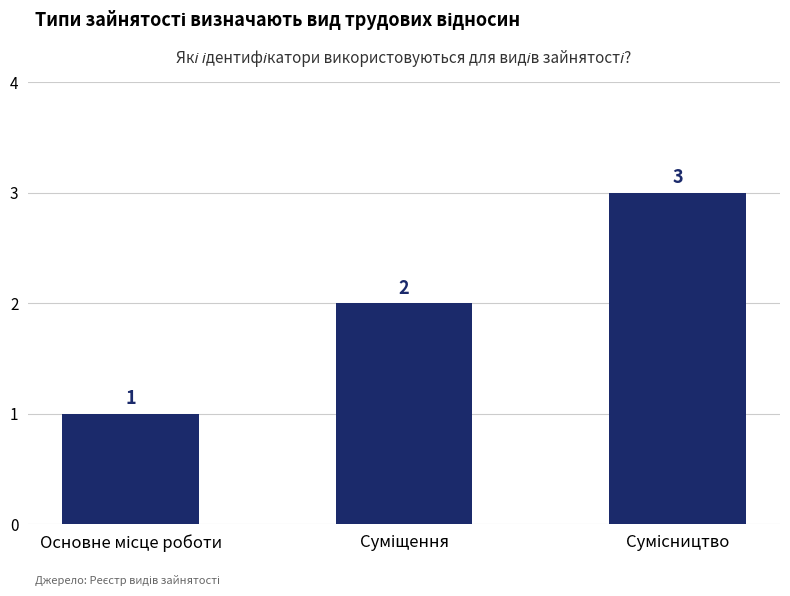

What is the value of the 3rd bar from the left?

3